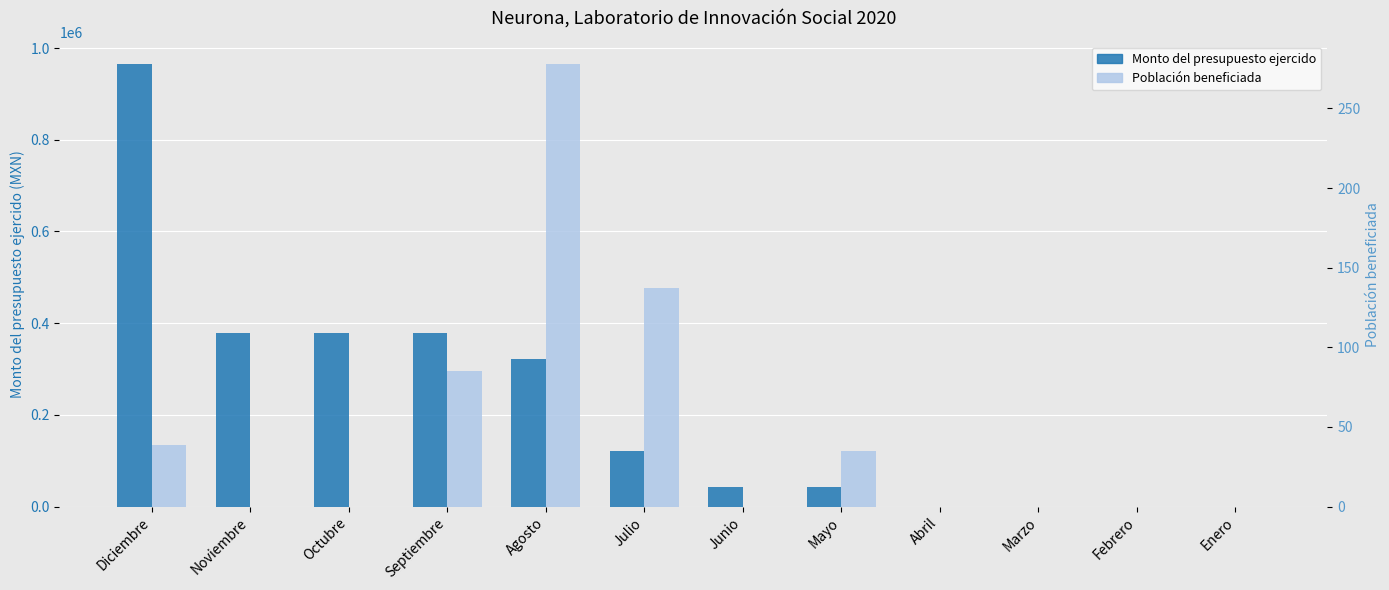

What is the maximum value shown in the chart?

965541.9